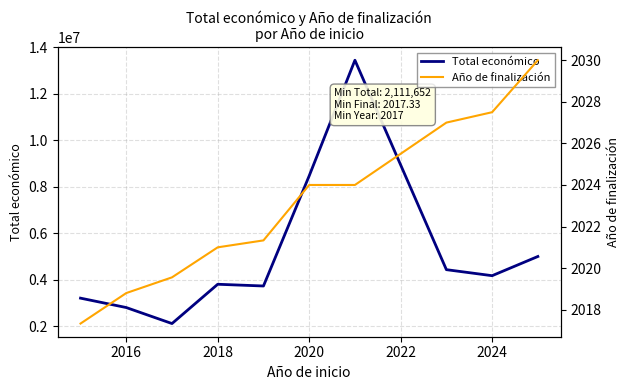

The value of Total económico at 2024 is 4172438.5. True or false?

True